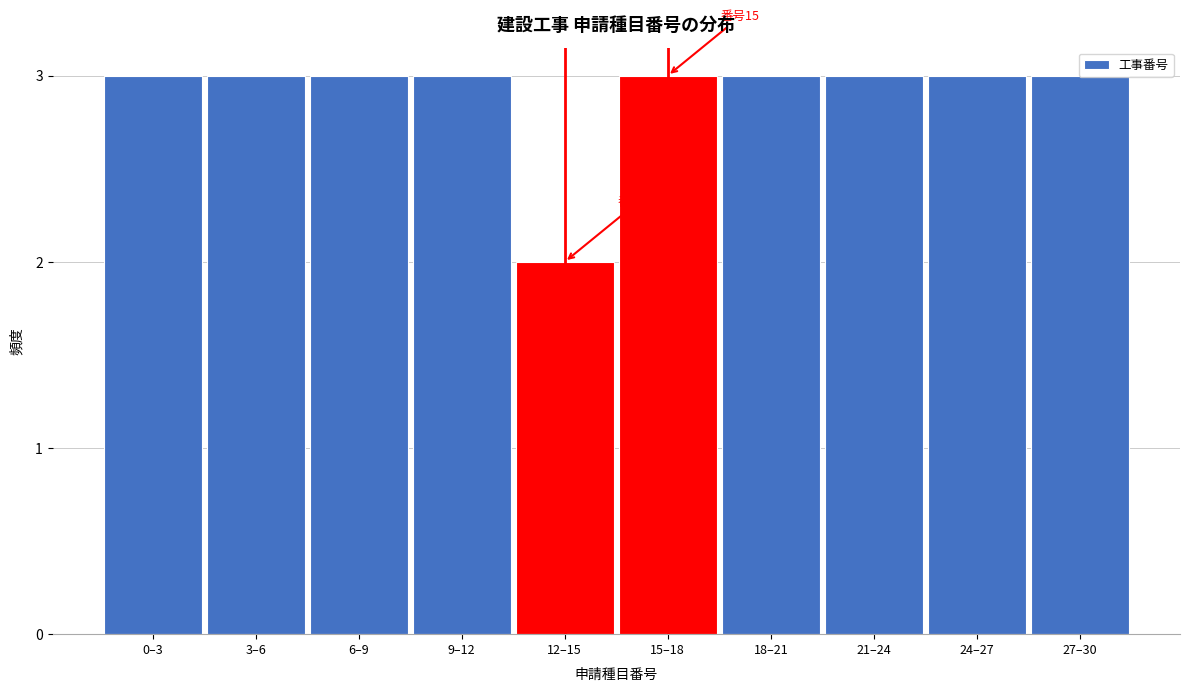

What is the sum of all values?

29